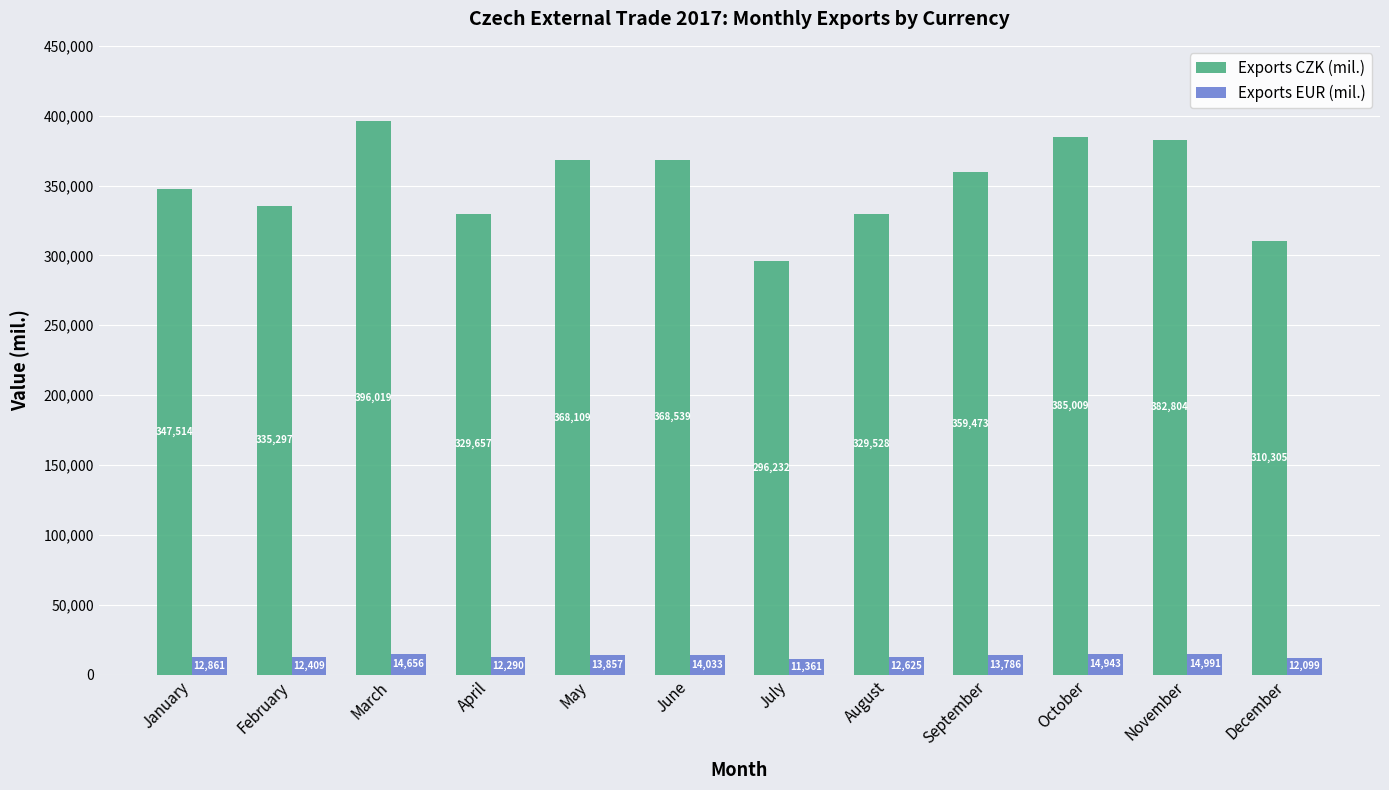

At which label does Exports CZK (mil.) reach its peak?

March